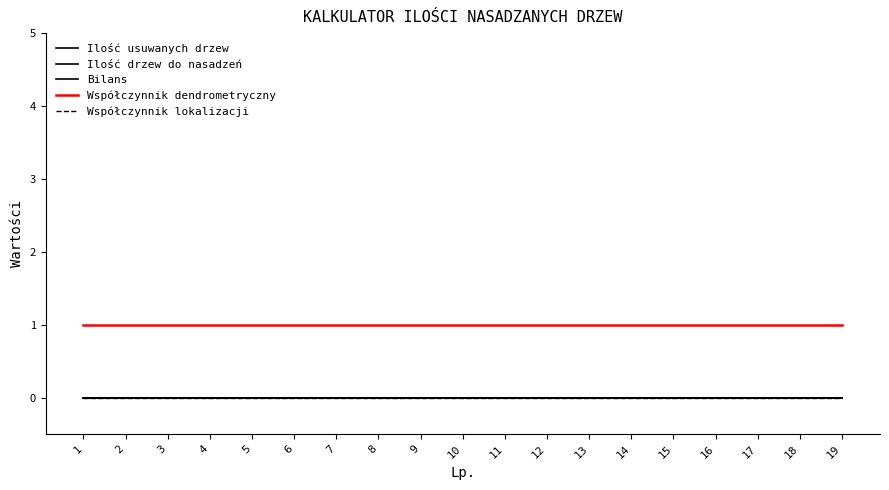

Which series changed the most between 9 and 18?

Ilość usuwanych drzew